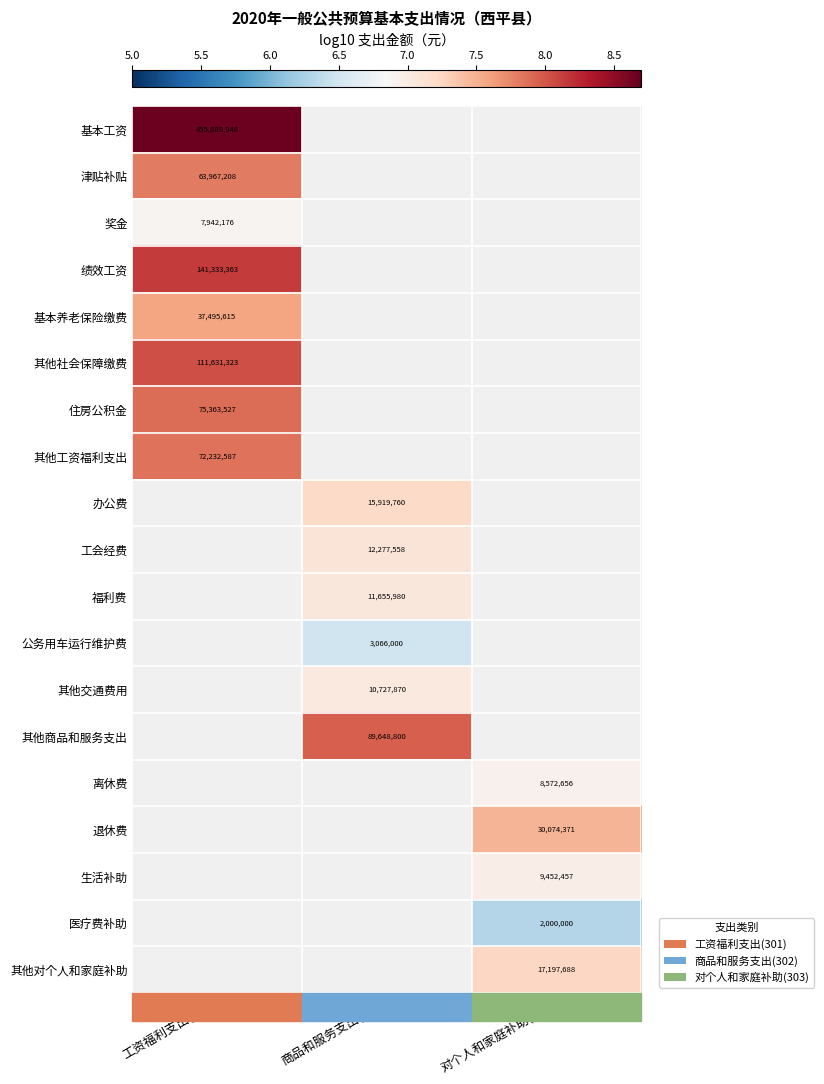

What value does the 办公费 series have at 商品和服务支出(302)?

7.2